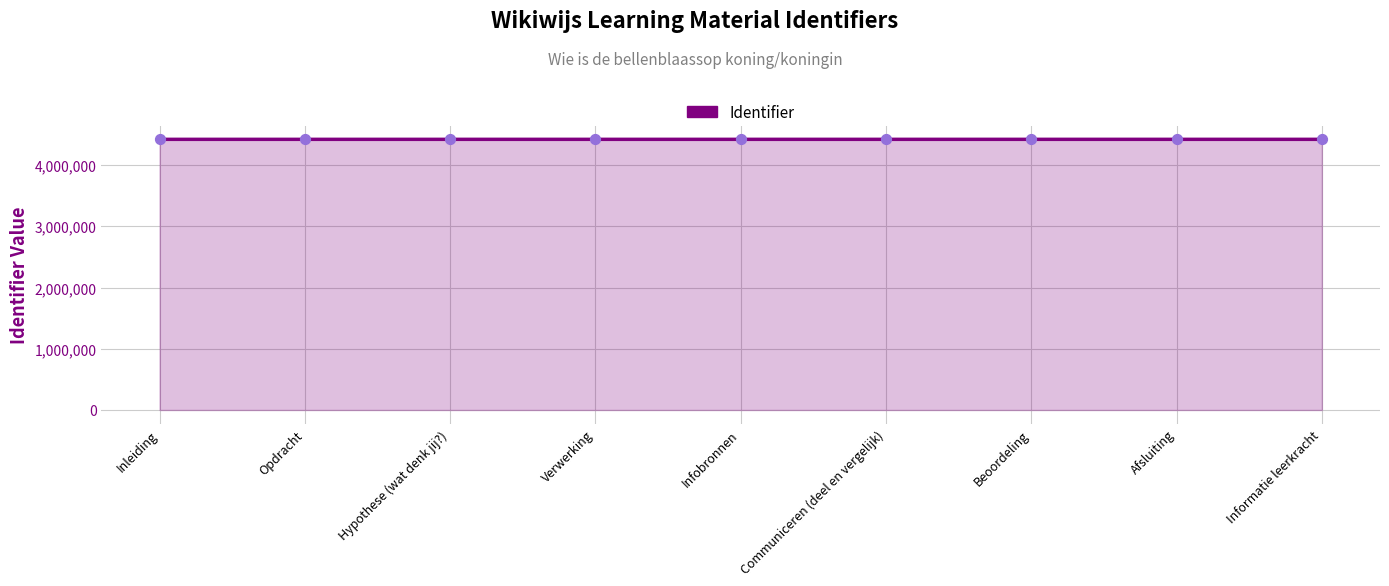

What is the change in value from Afsluiting to Informatie leerkracht?

+23